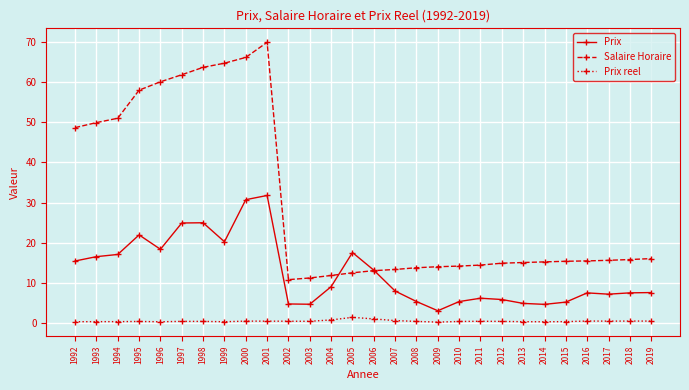

True or false: Prix reel and Prix intersect in this chart.

False